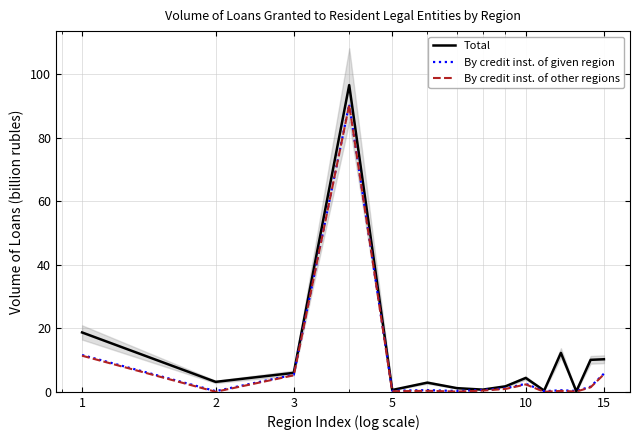

True or false: By credit inst. of other regions and Total intersect in this chart.

False